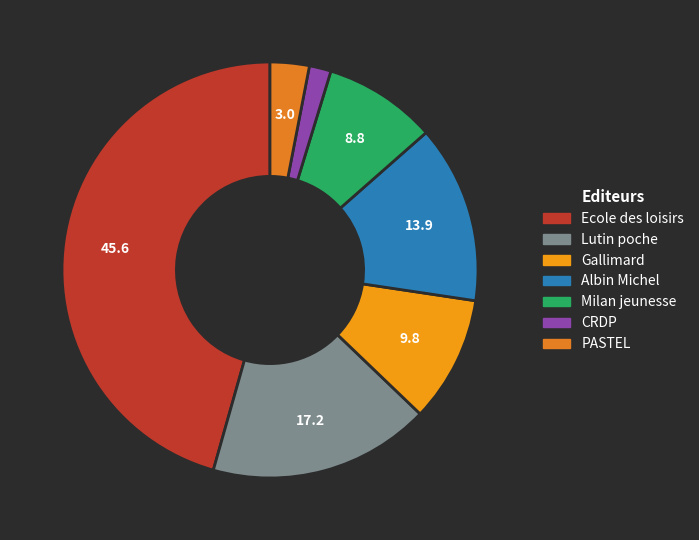

Count the number of slices in the pie.

7